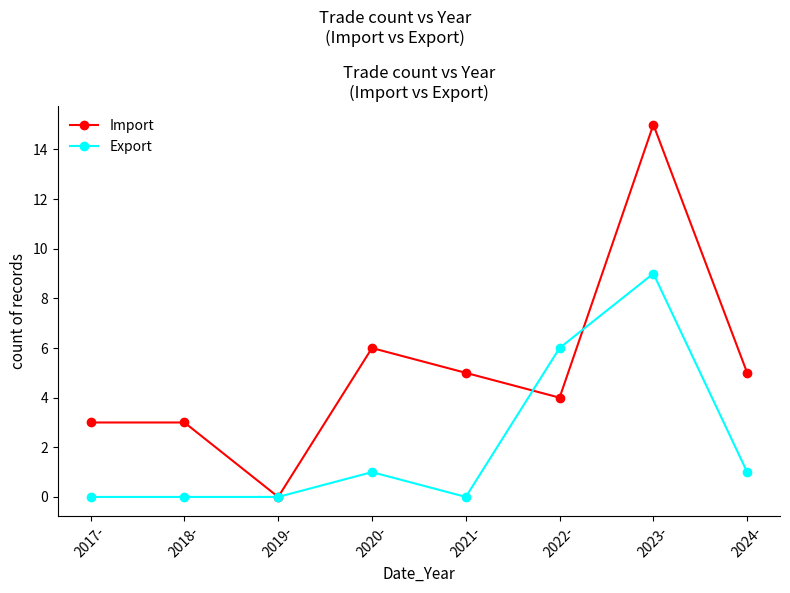

At 2018-, list the series in order from smallest to largest.

Export, Import